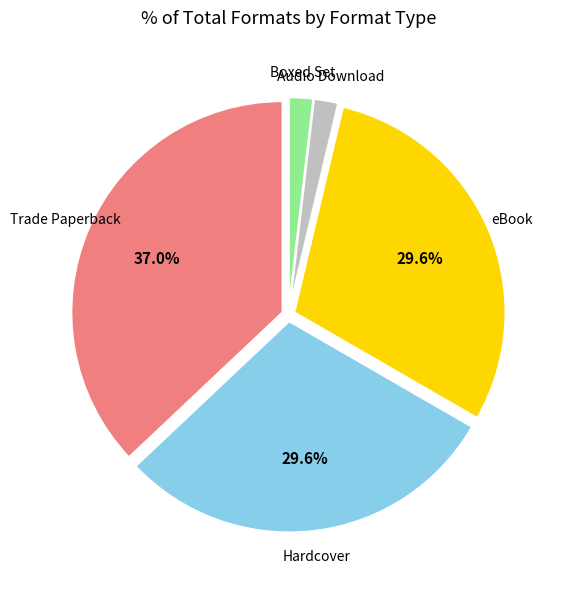

How much of the chart is everything except Hardcover?

70.4%